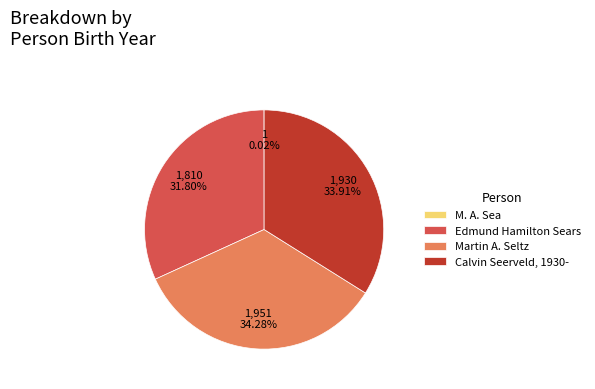

Is Martin A. Seltz the majority of the pie?

No